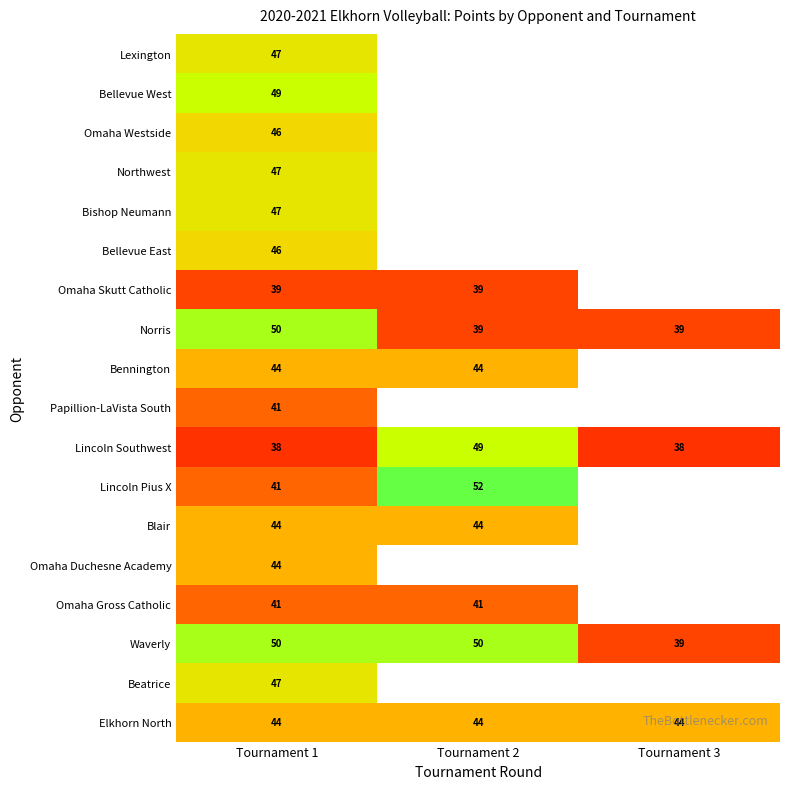

The Waverly series shows 30 at Tournament 2. True or false?

False